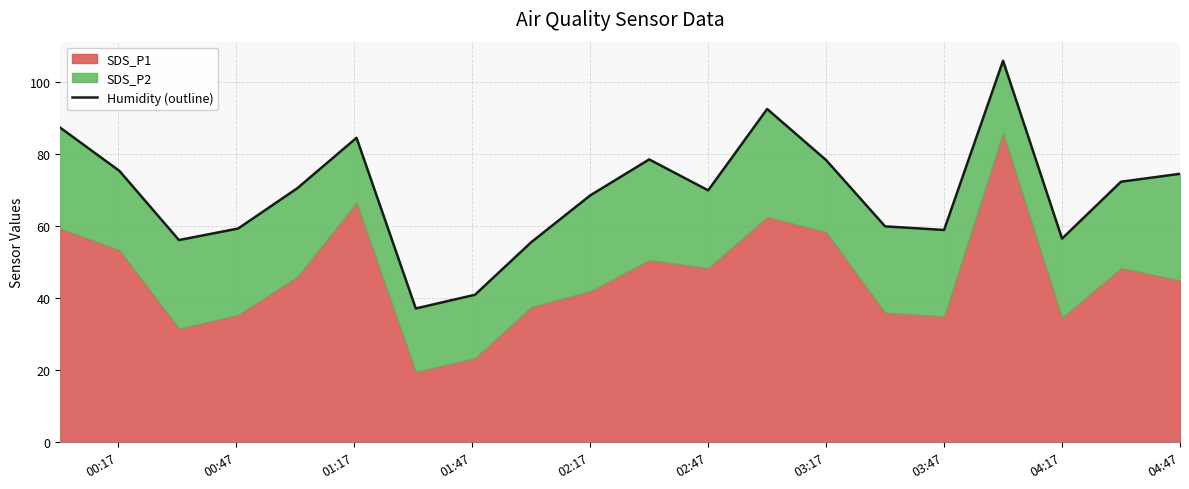

The chart shows a value of 24.0 at 03:17. True or false?

False